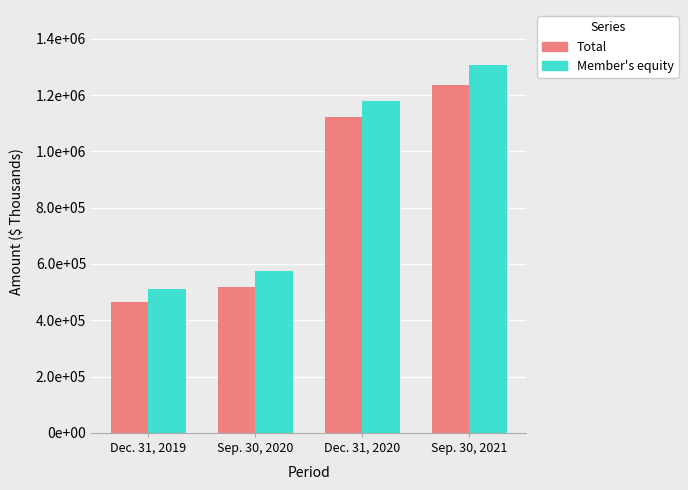

Are the bars grouped side by side (vs. stacked)?

Yes